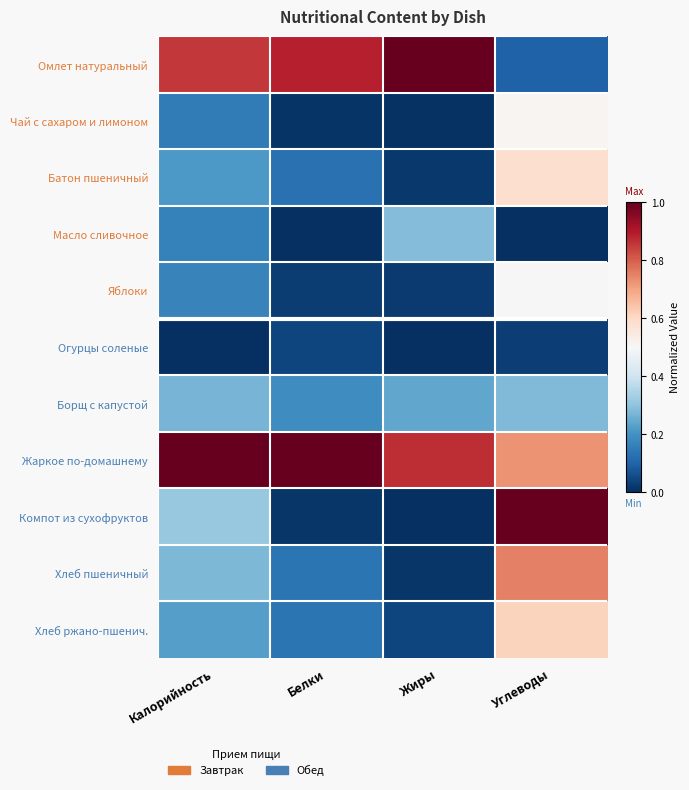

Between Калорийность and Жиры, which is larger?

Жиры